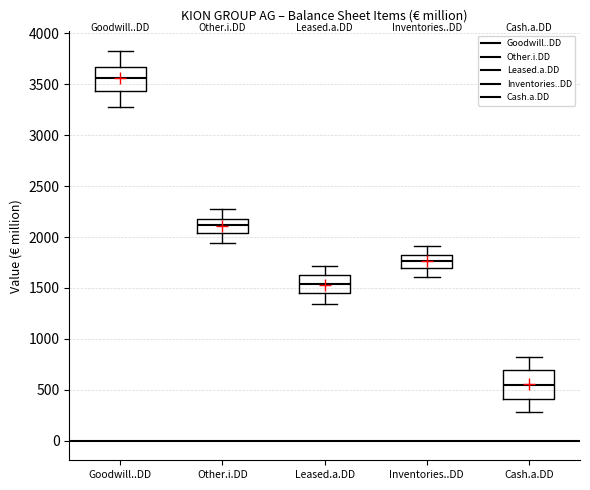

Reading left to right, read every box against the y-axis: the position of its median line, the range the box covers, and the ends of its whiskers. The values are not printed on the chart, so give them approximately, as read against the axis.

Goodwill..DD: median 3550, box 3450 to 3650, whiskers 3250 to 3850
Other.i.DD: median 2100, box 2050 to 2200, whiskers 1950 to 2300
Leased.a.DD: median 1550, box 1450 to 1600, whiskers 1350 to 1700
Inventories..DD: median 1750, box 1700 to 1800, whiskers 1600 to 1900
Cash.a.DD: median 550, box 400 to 700, whiskers 300 to 850